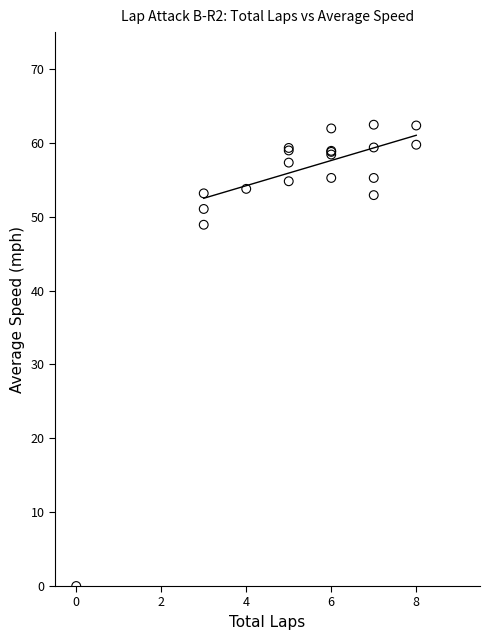

What Y value in the scatter plot is closest to 31?

48.9